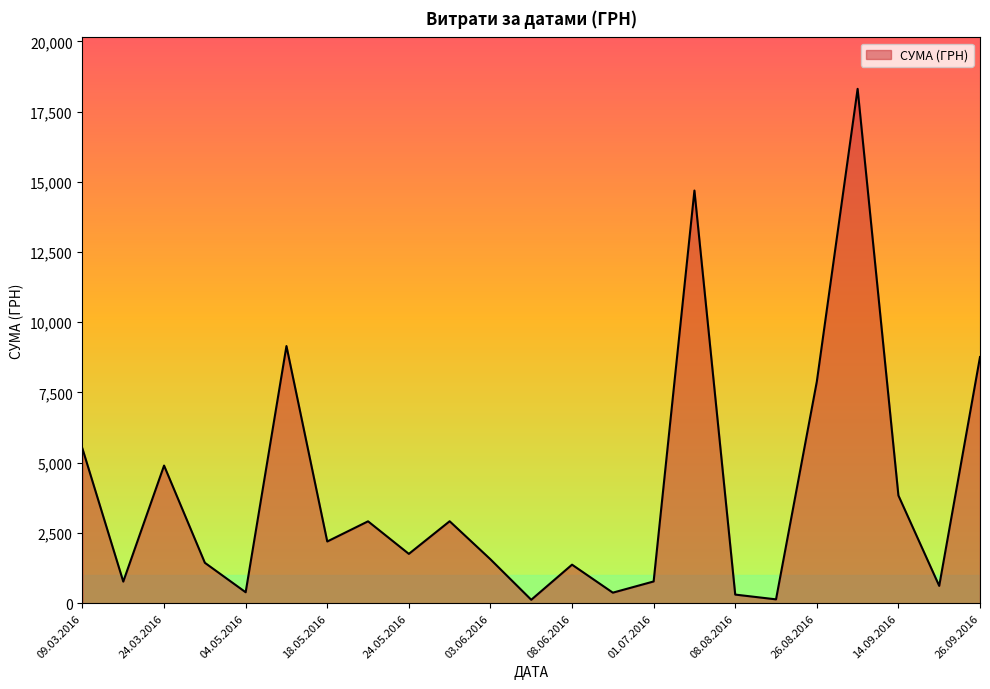

What is the average value?

3941.3